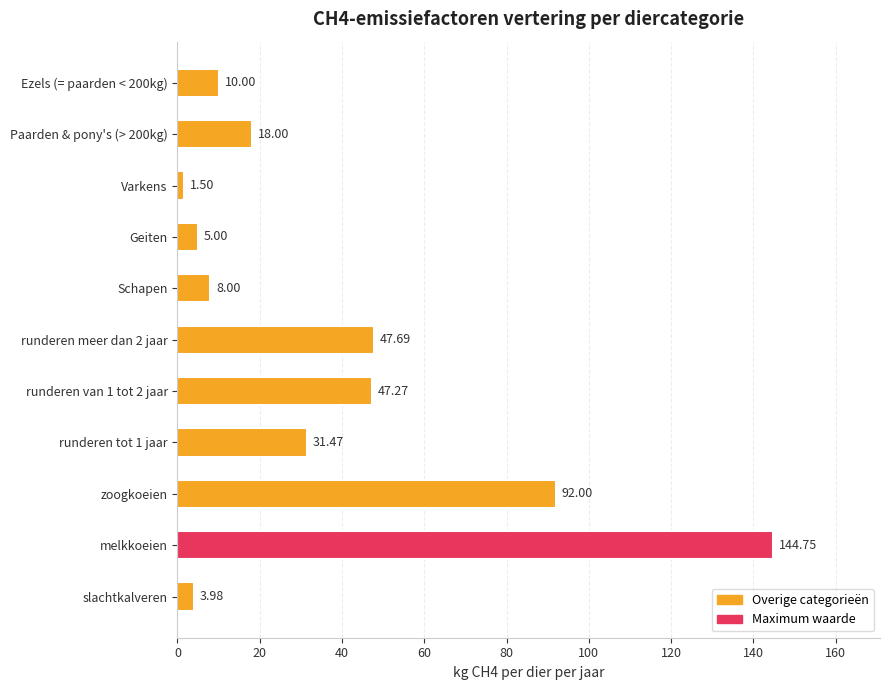

Where is the data nearest to the value 73?

zoogkoeien